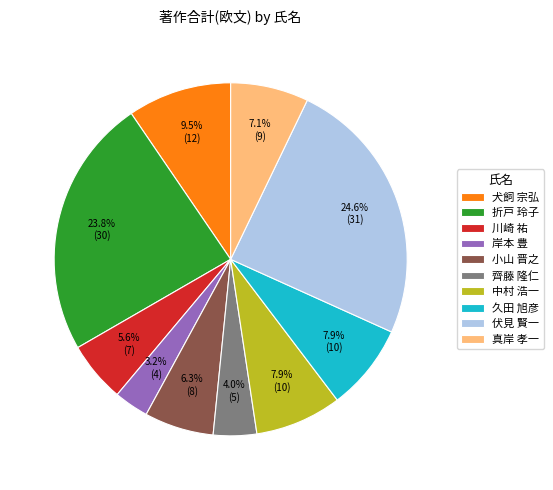

What percentage do 齊藤 隆仁 and 小山 晋之 together represent?

10.3%